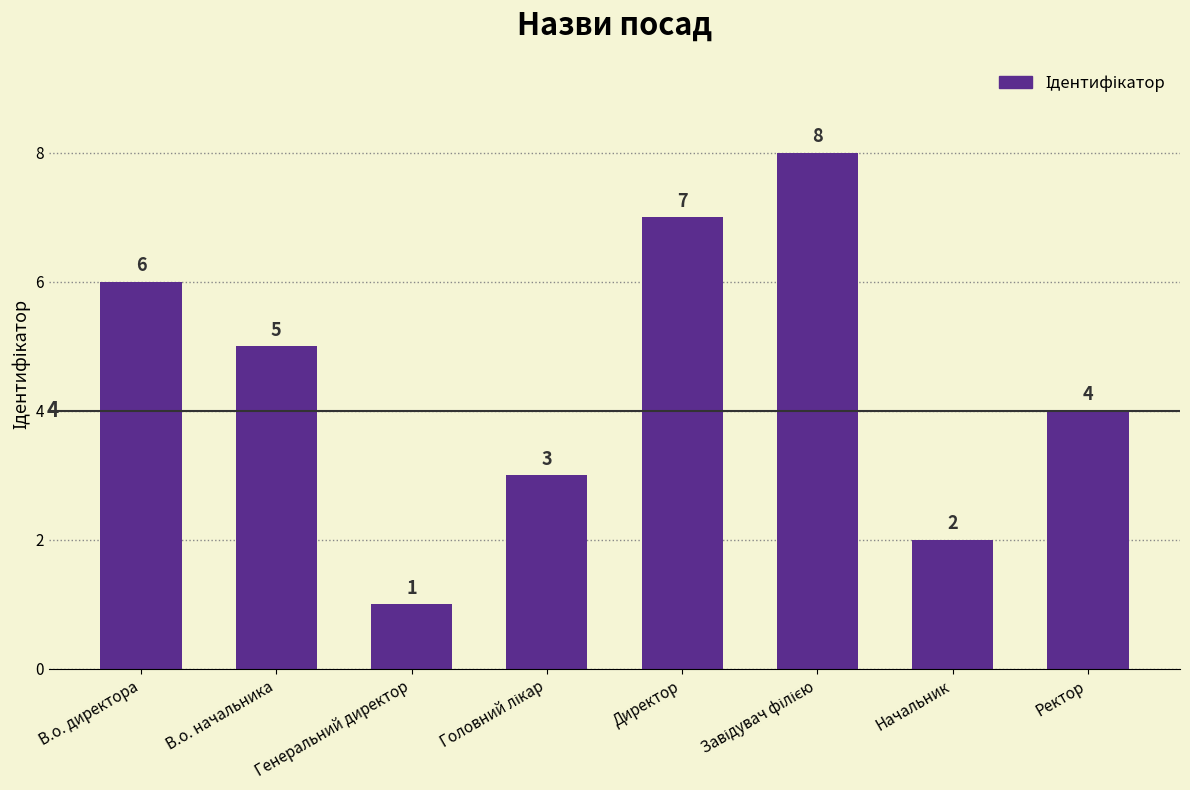

What position from the left is В.о. директора?

1